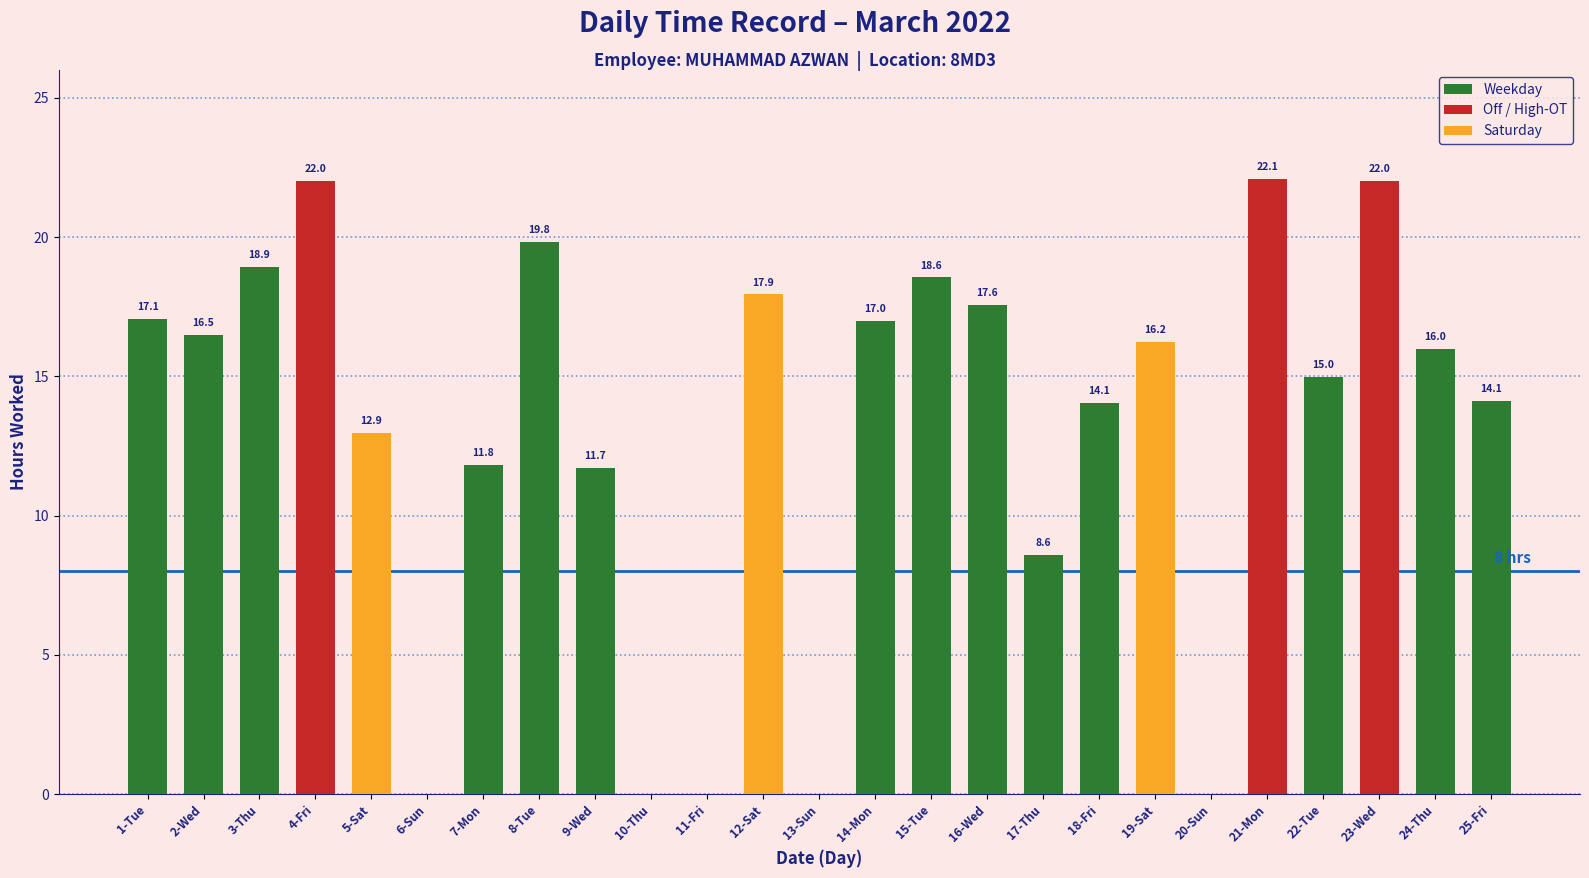

What is the sum of the values at 15-Tue and 11-Fri?

18.6